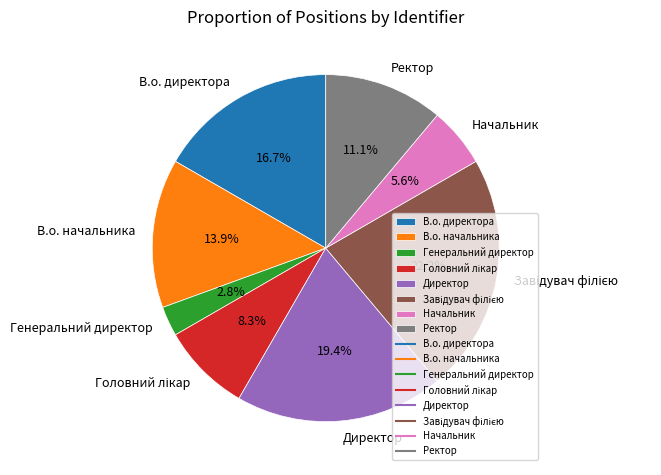

Is В.о. директора the majority of the pie?

No